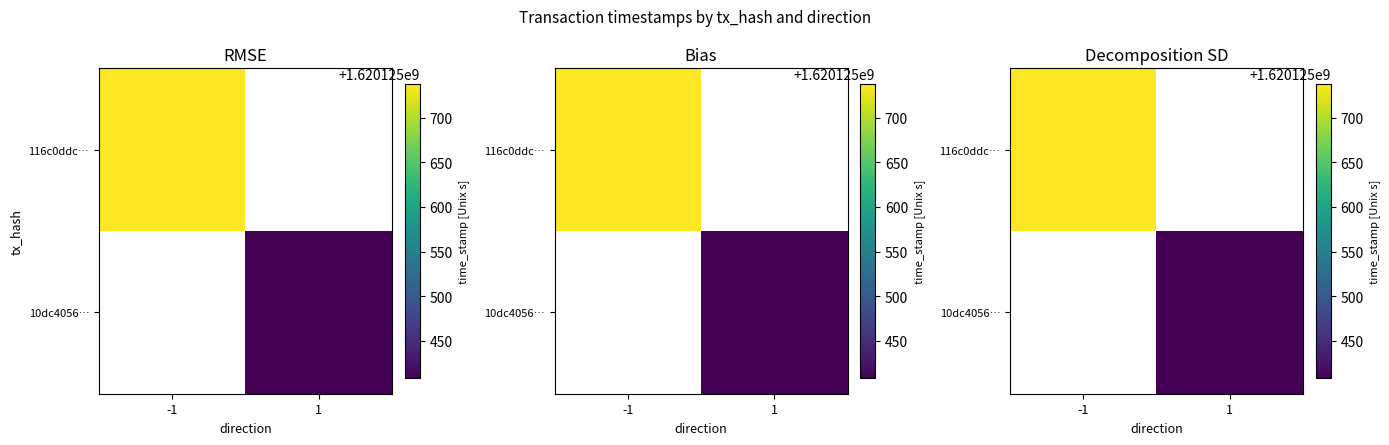

What is the greatest value displayed?

1620125738